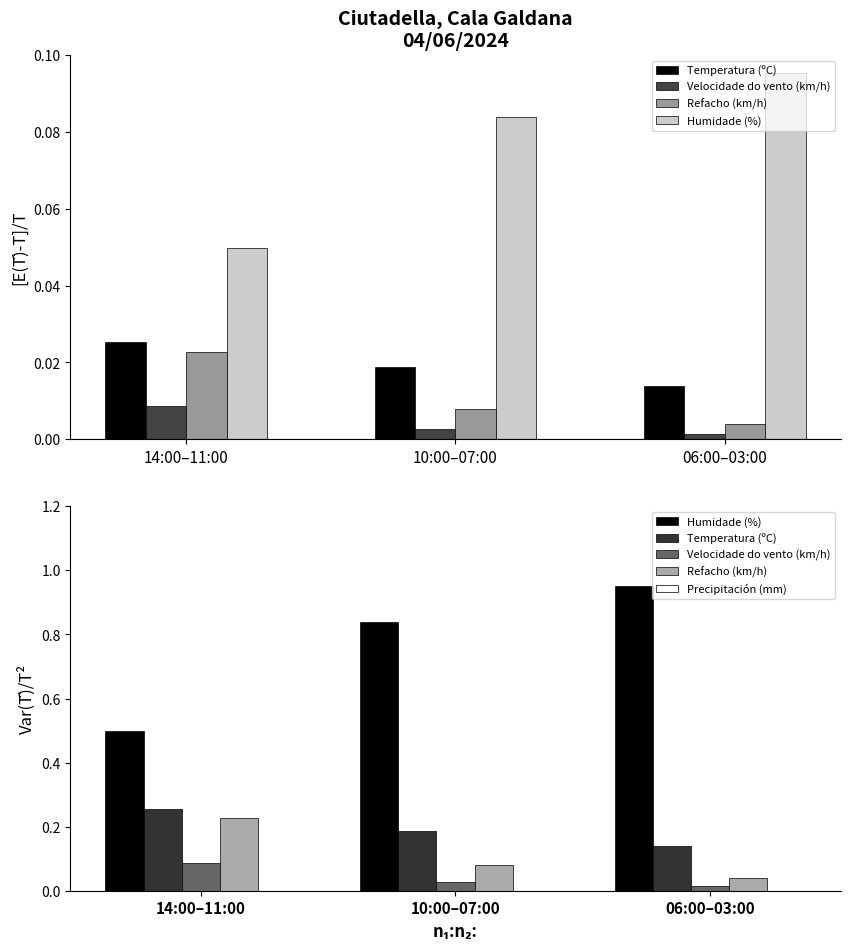

How many distinct data groups are displayed?

5